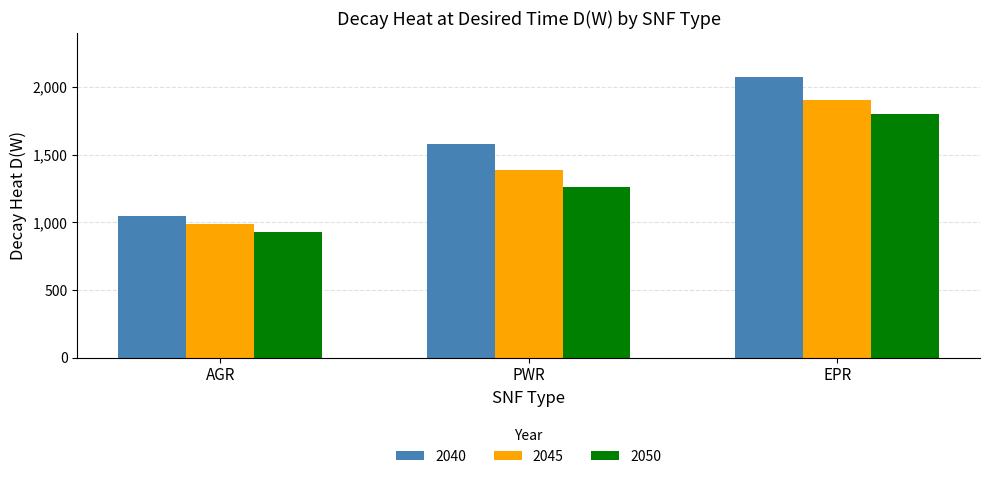

What is the smallest value displayed?

928